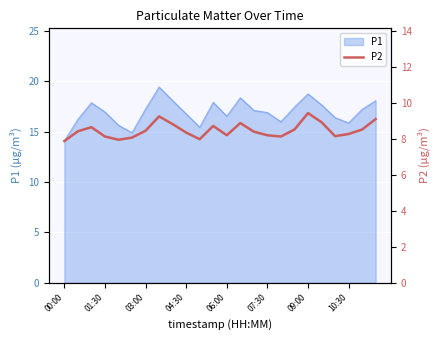

What is the maximum value for P1?

19.4